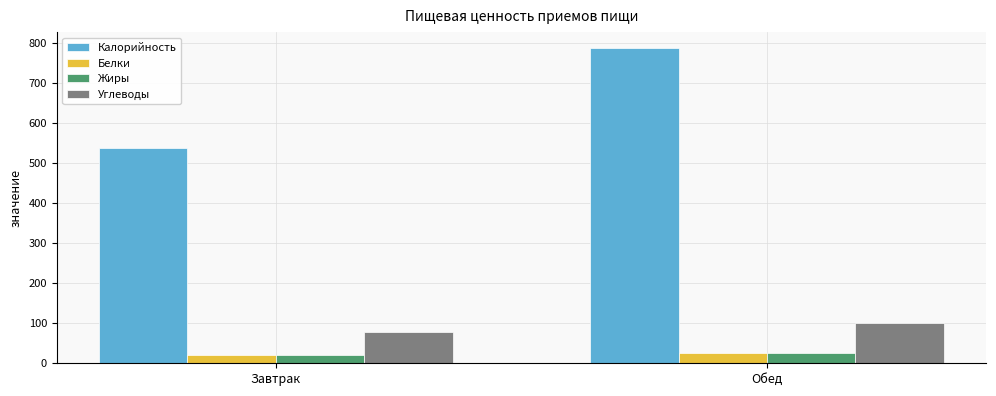

What is the total value across all series at Обед?

938.2